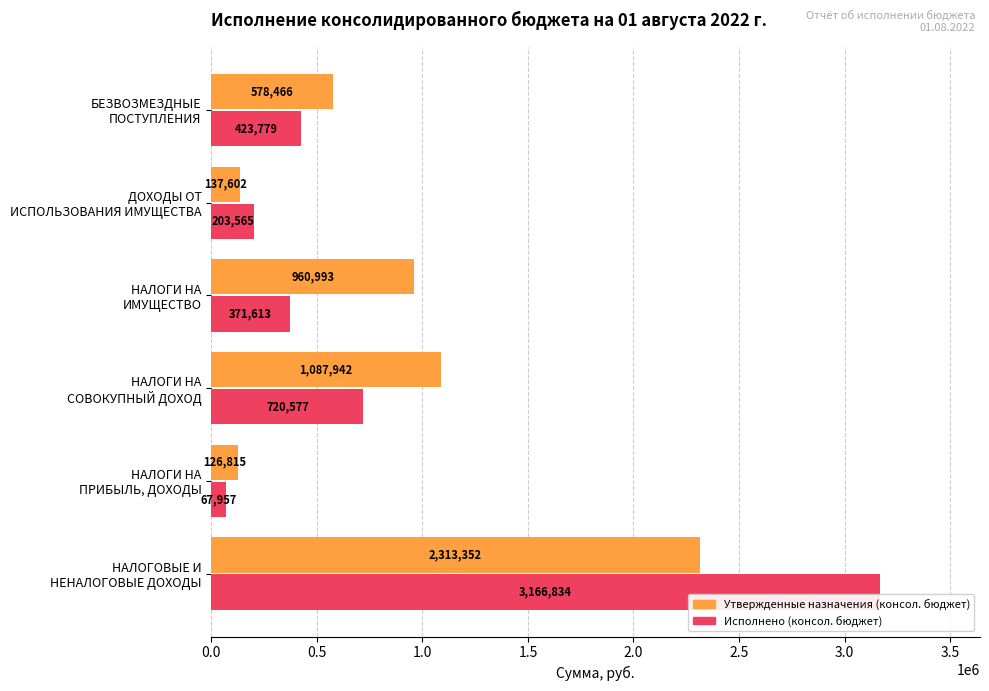

What is the average value of the Исполнено (консол. бюджет) series?

825720.8